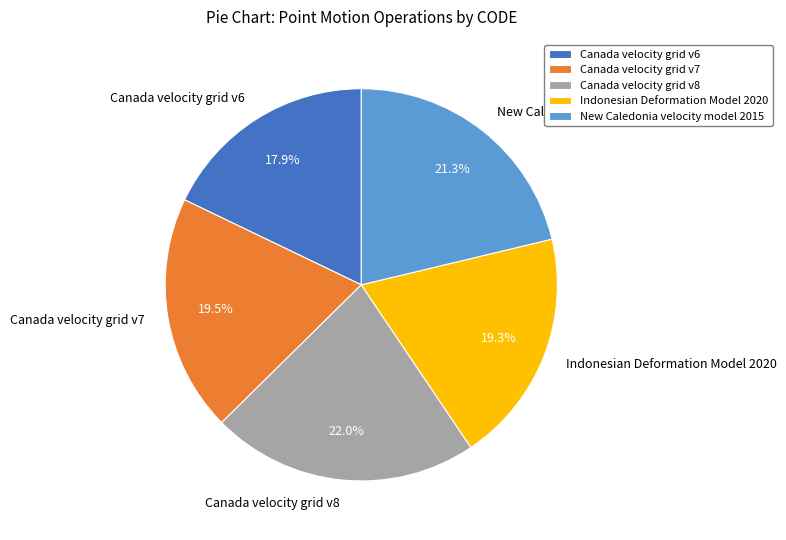

Is there a majority slice in this chart?

No